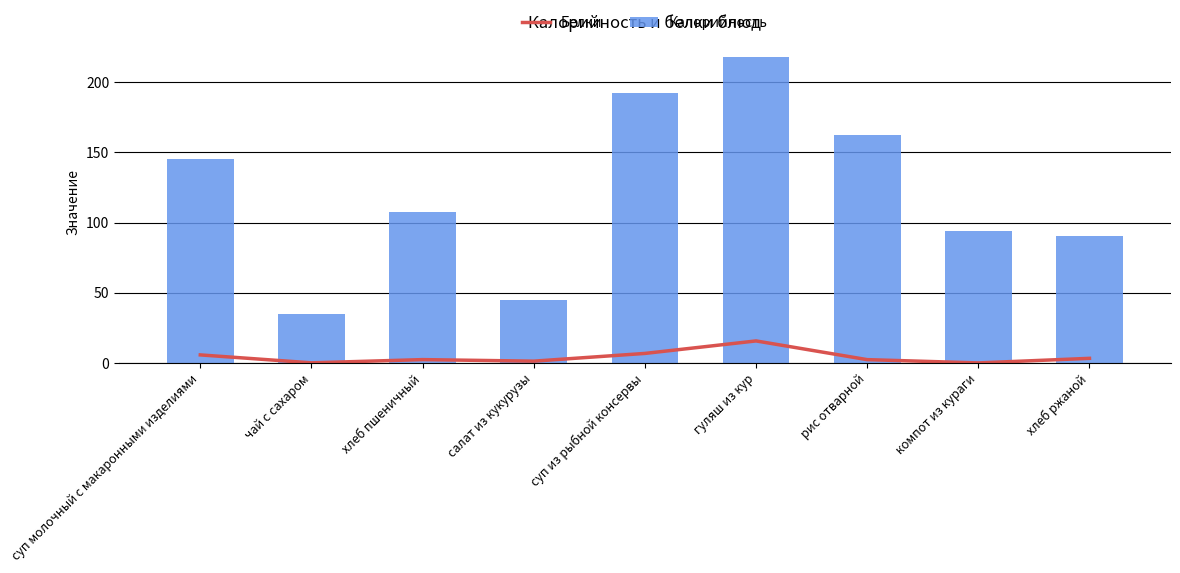

How many data points in Белки are above 2?

6